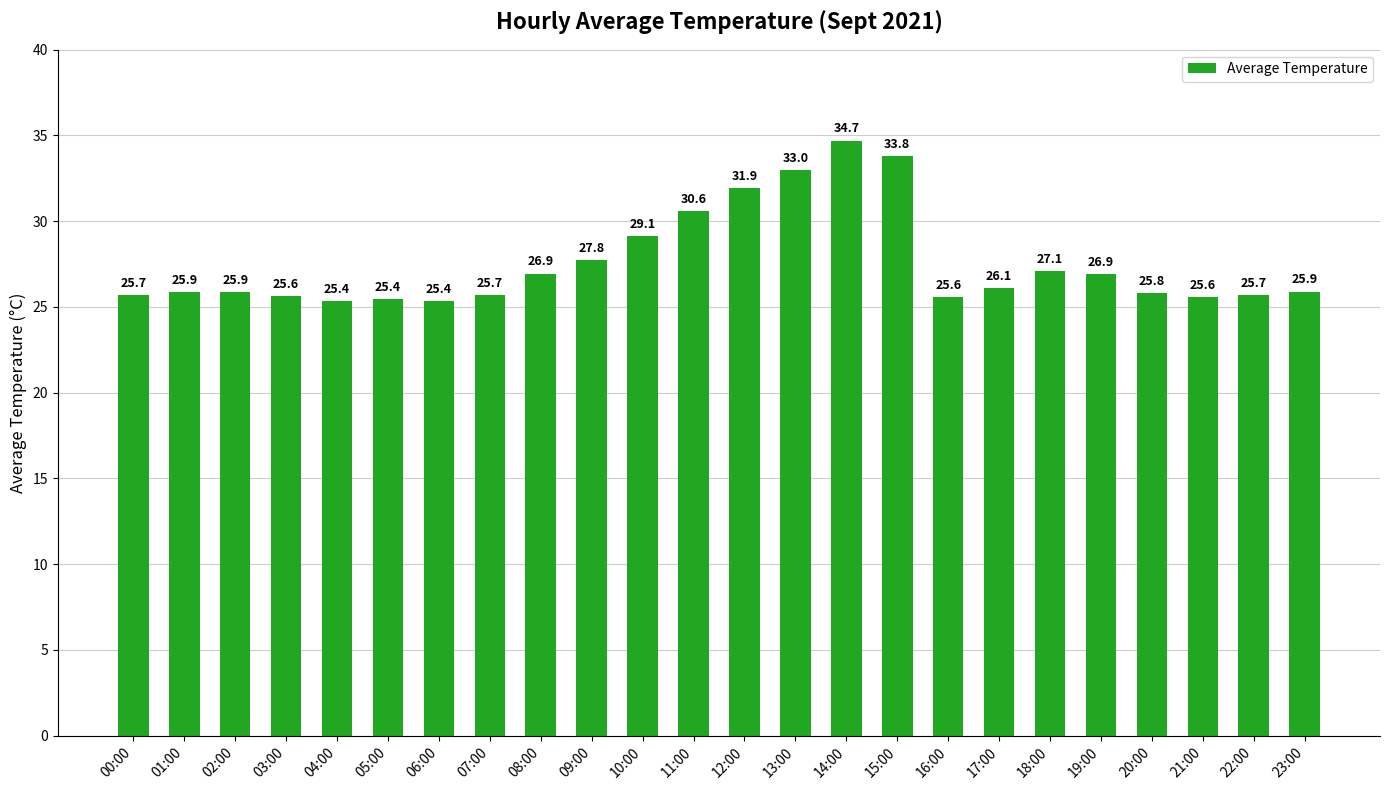

What is the sum of the values at 19:00 and 16:00?

52.5